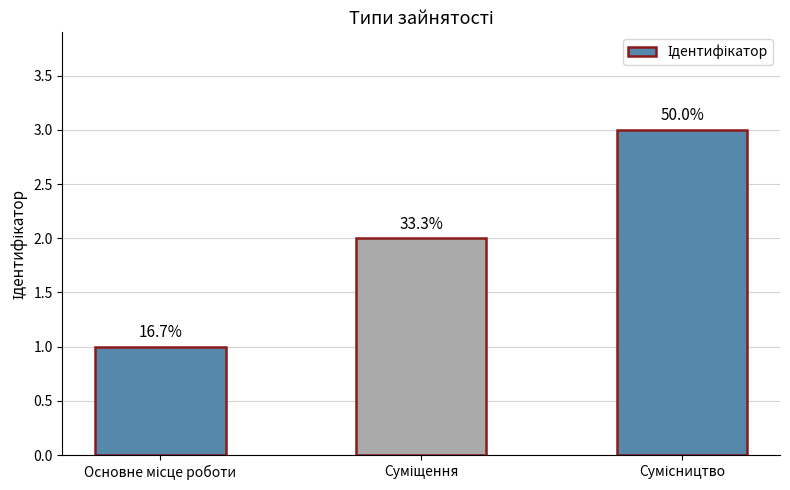

At which category does the chart reach its minimum across all series?

Основне місце роботи